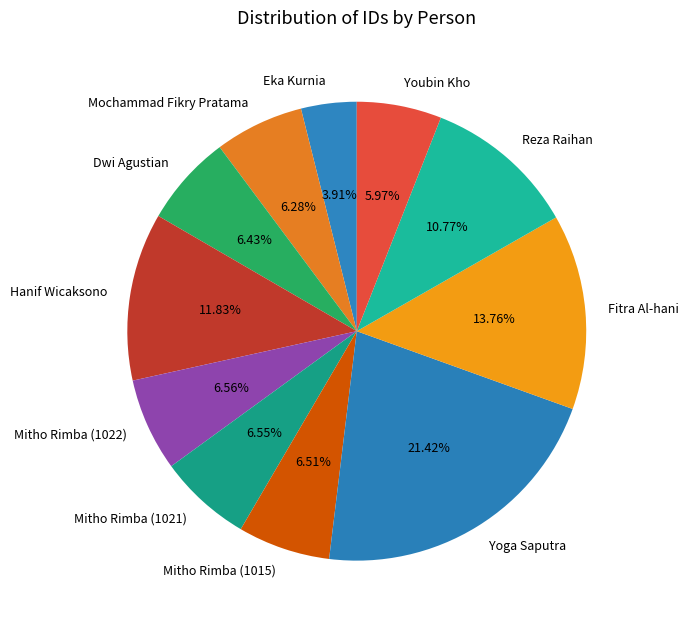

Approximately how many times larger is the value at Eka Kurnia compared to Hanif Wicaksono?

0.3